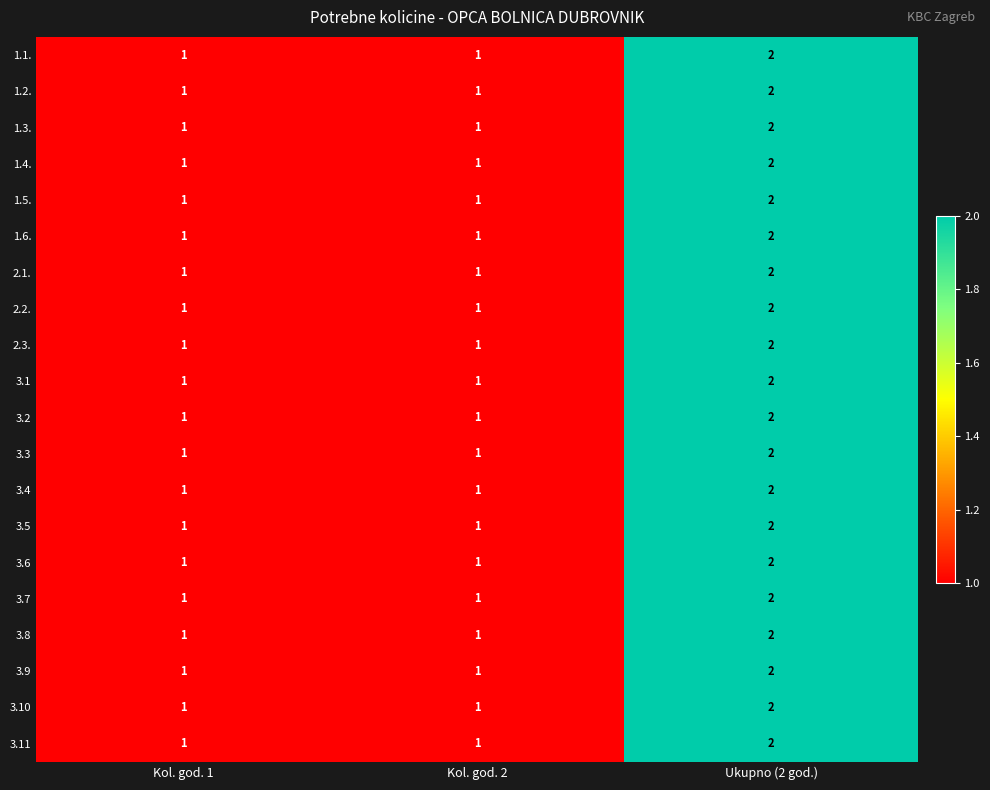

What is the sum of all 3.9 values?

4